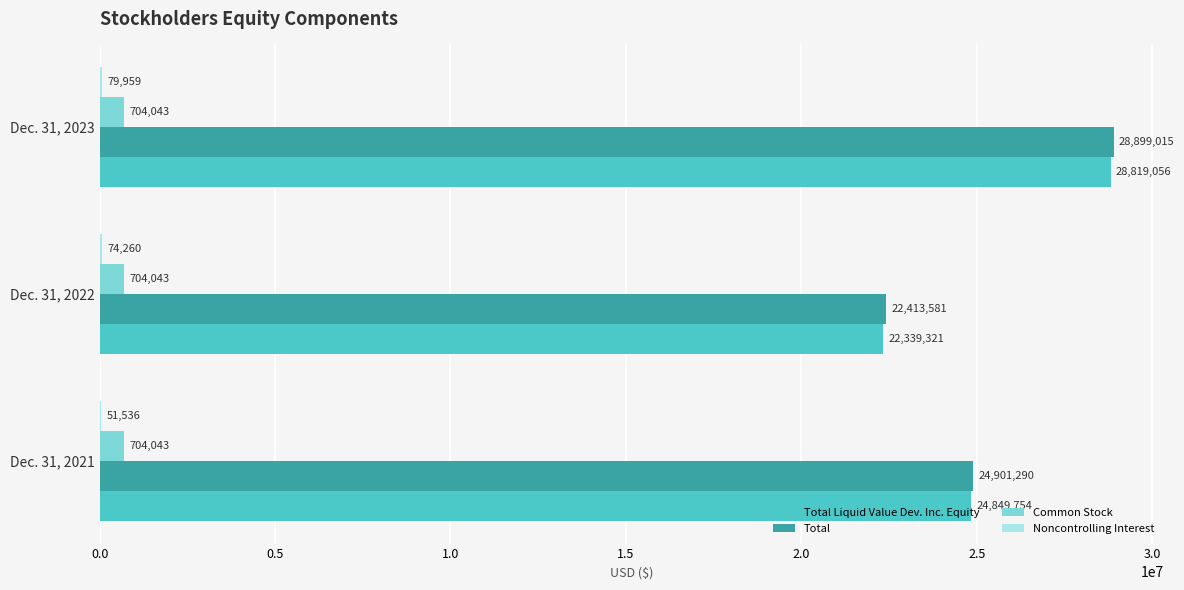

How many categories are shown in the chart?

3